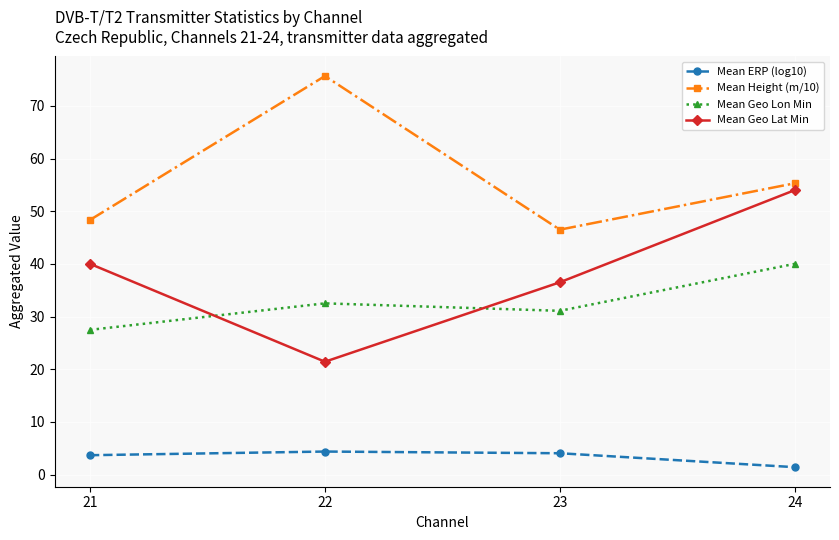

What is the value of the Mean Geo Lon Min point at the 1st from the left?

27.5